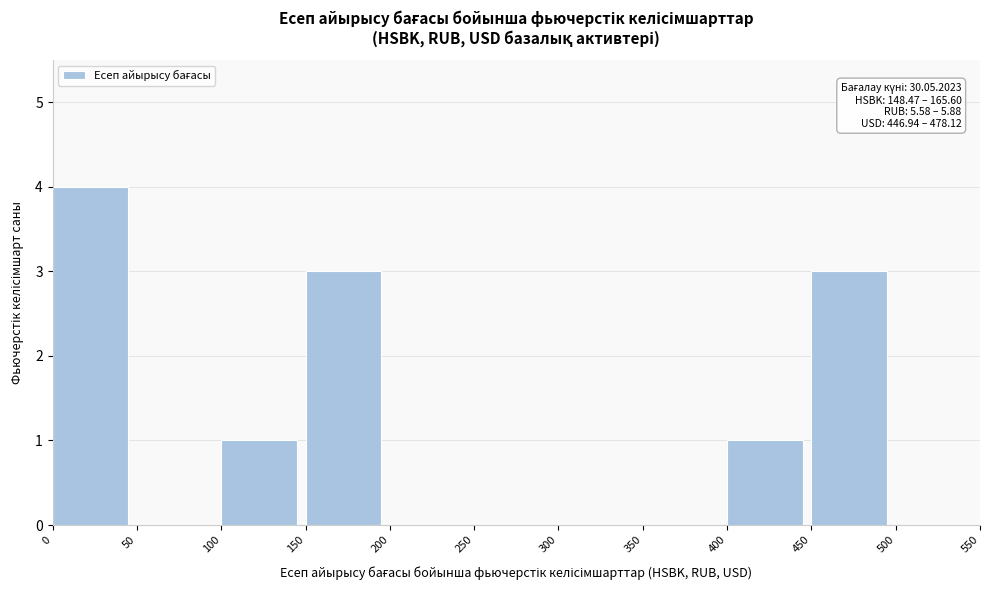

Which range on the x-axis has the tallest bar?

0 to 50